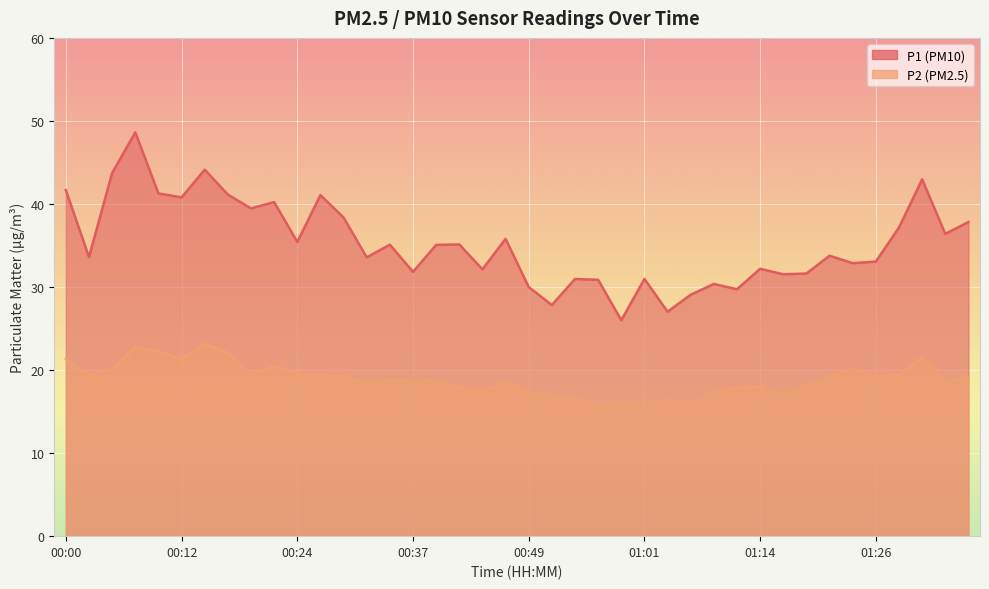

Reading right to left, transcribe all the data shown in this chart.

P1: 01:36=37.8	01:34=36.4	01:31=43.0	01:29=37.2	01:26=33.1	01:24=32.9	01:21=33.8	01:19=31.6	01:16=31.5	01:14=32.2	01:11=29.7	01:09=30.4	01:06=29.1	01:04=27.0	01:01=31.0	00:59=26.0	00:56=30.9	00:54=31.0	00:51=27.8	00:49=30.0	00:46=35.8	00:44=32.1	00:42=35.1	00:39=35.1	00:37=31.8	00:34=35.1	00:32=33.6	00:29=38.4	00:27=41.1	00:24=35.4	00:22=40.2	00:19=39.5	00:17=41.1	00:14=44.1	00:12=40.8	00:10=41.3	00:07=48.6	00:05=43.7	00:02=33.6	00:00=41.7
P2: 01:36=19.2	01:34=18.6	01:31=21.5	01:29=19.4	01:26=19.3	01:24=20.1	01:21=19.2	01:19=18.1	01:16=17.1	01:14=18.0	01:11=17.8	01:09=17.5	01:06=15.7	01:04=16.4	01:01=15.8	00:59=15.9	00:56=15.5	00:54=16.8	00:51=16.8	00:49=17.3	00:46=18.6	00:44=17.3	00:42=17.9	00:39=18.7	00:37=18.7	00:34=18.9	00:32=18.5	00:29=19.3	00:27=19.4	00:24=19.5	00:22=20.5	00:19=19.5	00:17=22.1	00:14=23.1	00:12=21.3	00:10=22.3	00:07=22.8	00:05=20.1	00:02=19.3	00:00=21.3